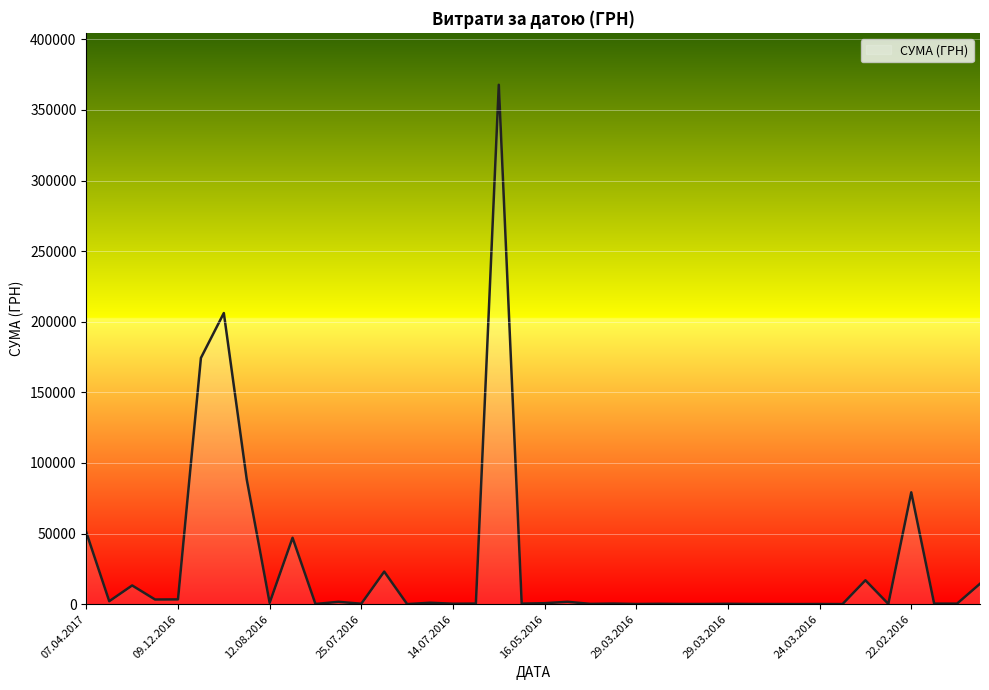

What is the difference between the maximum and minimum values?

367821.7